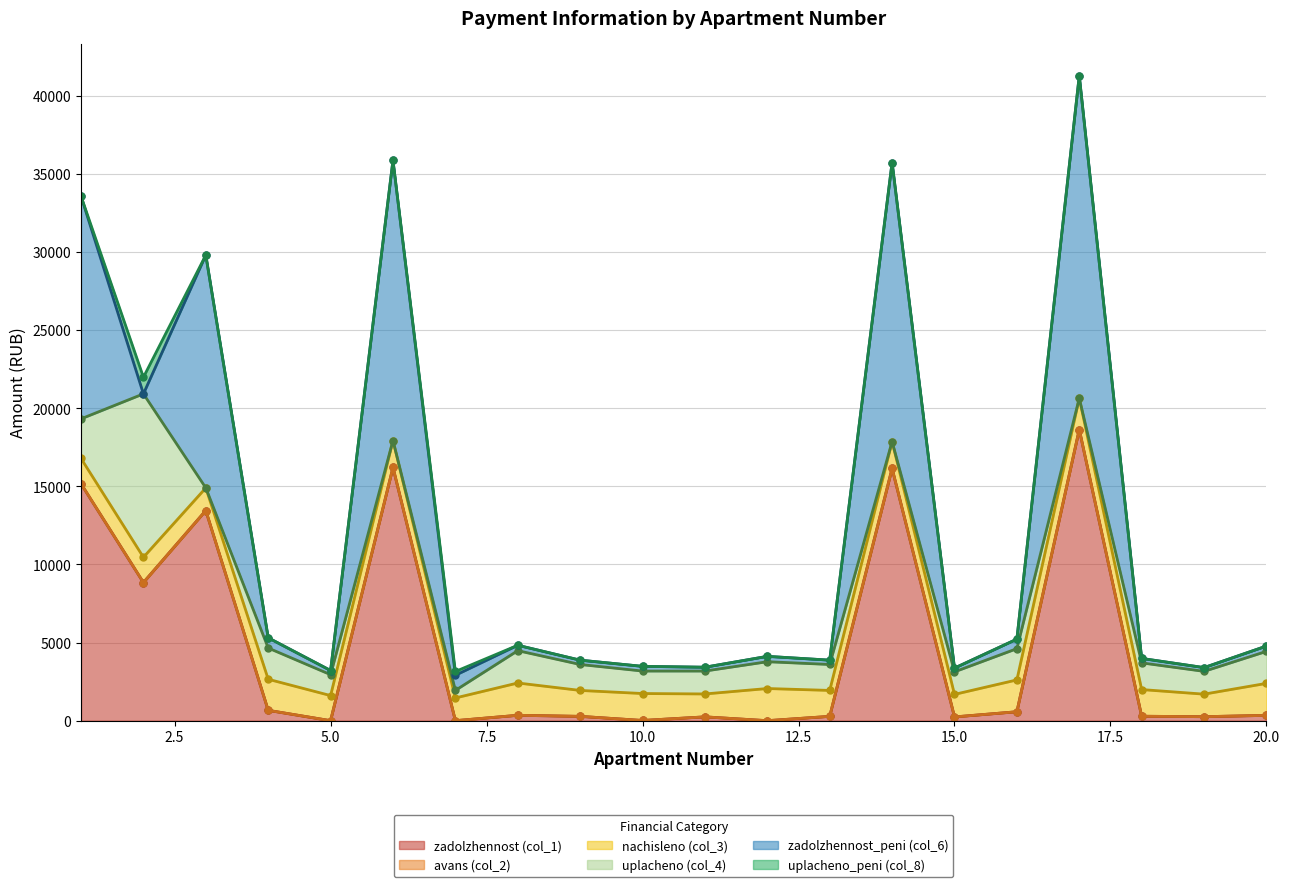

What is the total value across all series at 7?

3148.3